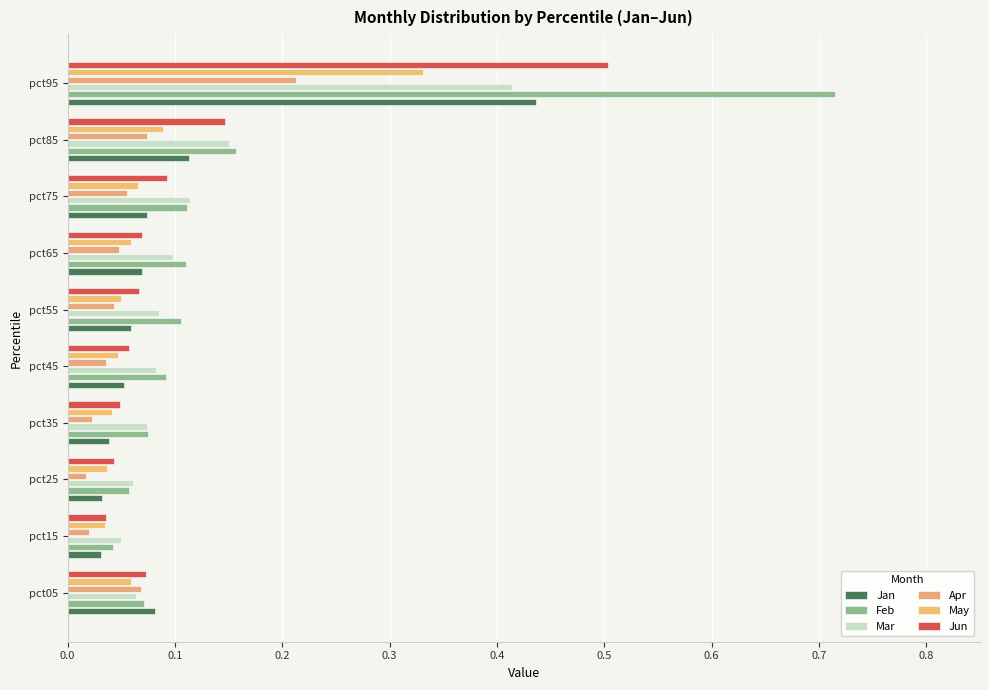

What is the value of the Mar bar at the 4th from the left?

0.1